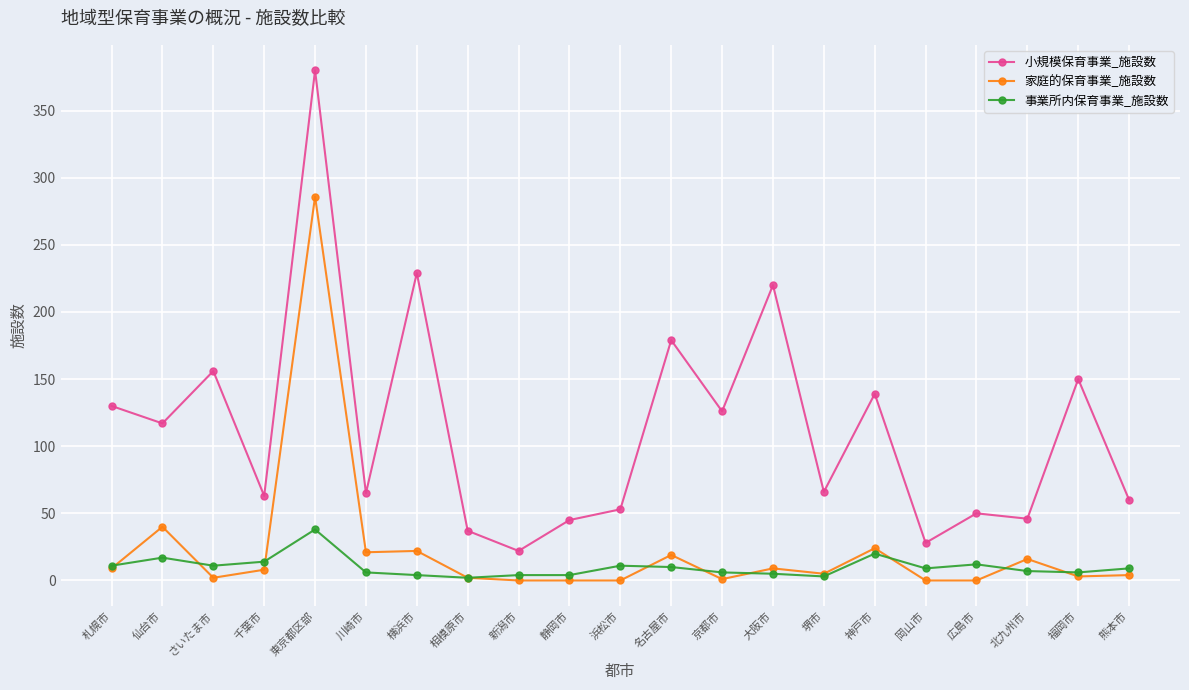

Where is the first local maximum for 小規模保育事業_施設数?

さいたま市